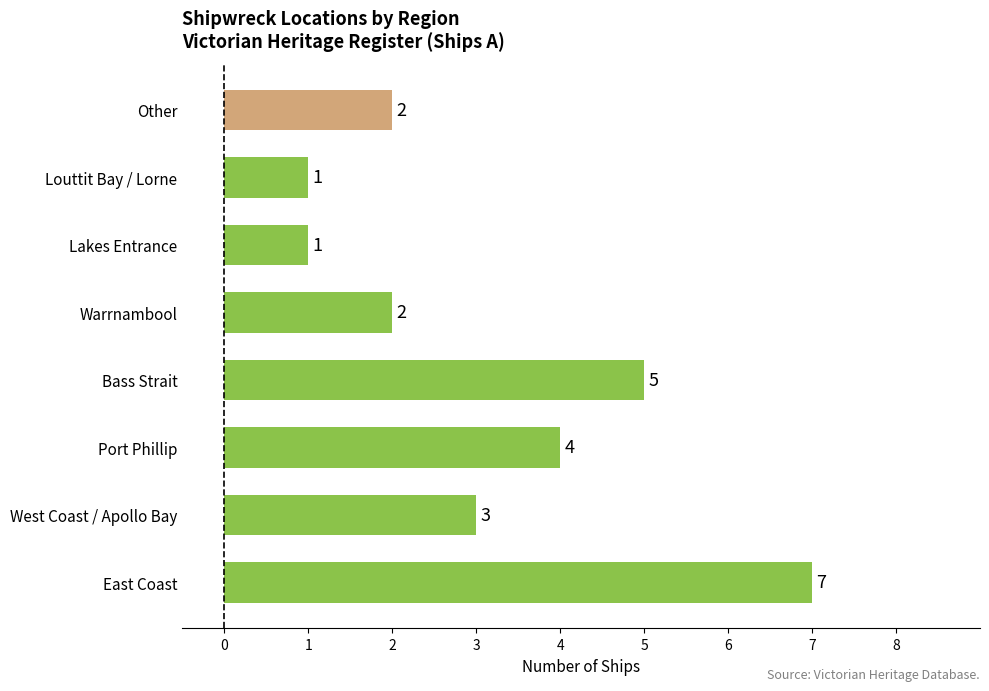

What is the maximum value shown in the chart?

7